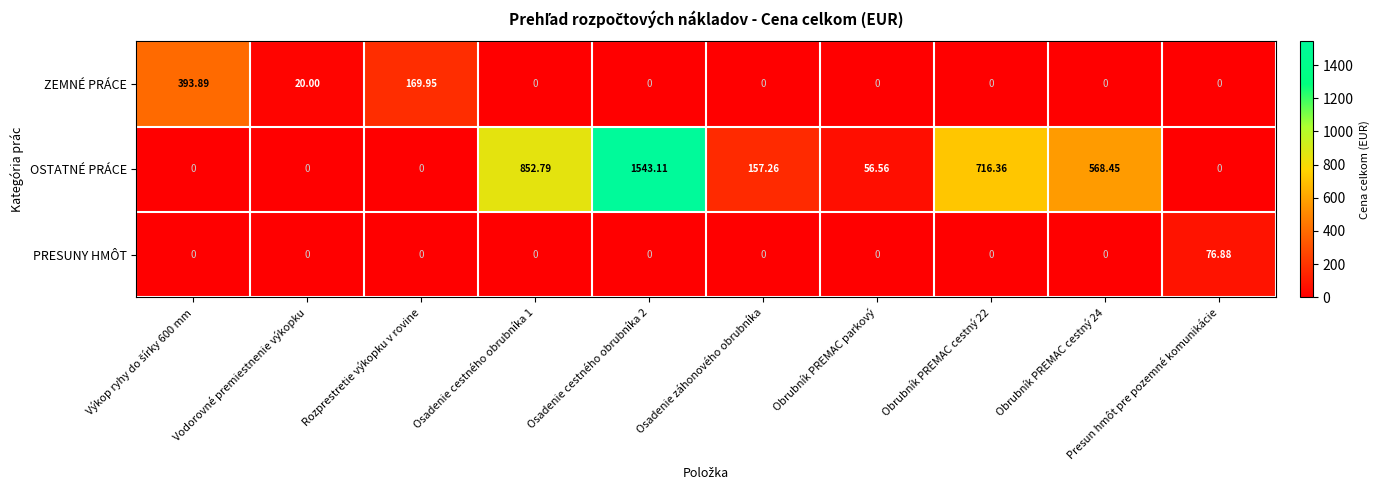

At which category is the sum across all series the highest?

Osadenie cestného obrubníka 2